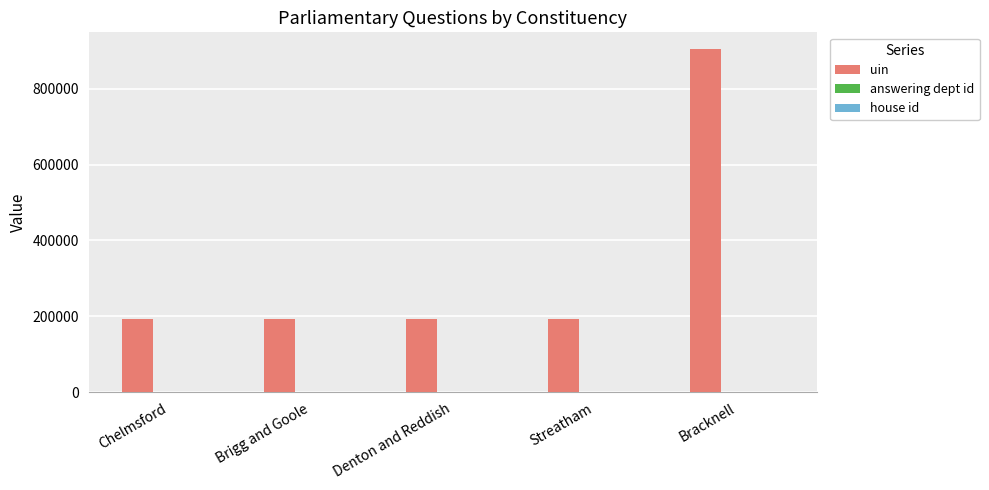

The uin series shows 103635 at Brigg and Goole. True or false?

False